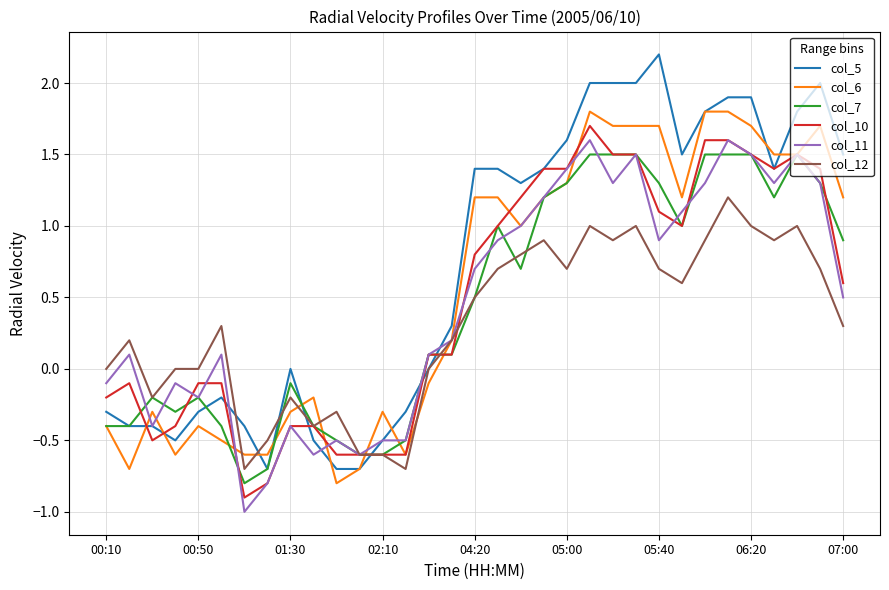

What is the difference between the maximum and minimum values in the col_11 series?

2.6